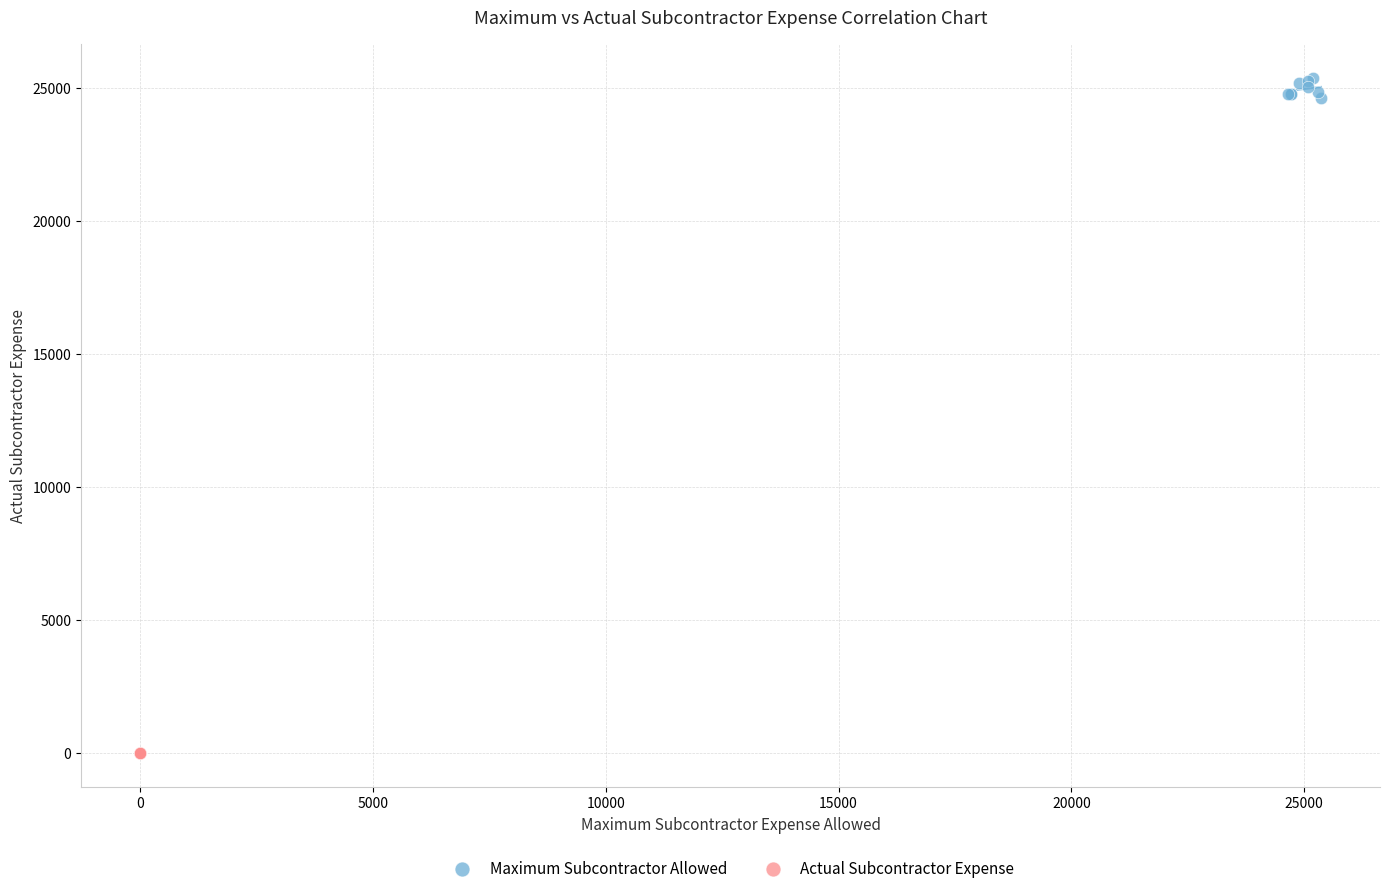

What are all the series names shown in the legend?

Maximum Subcontractor Allowed, Actual Subcontractor Expense